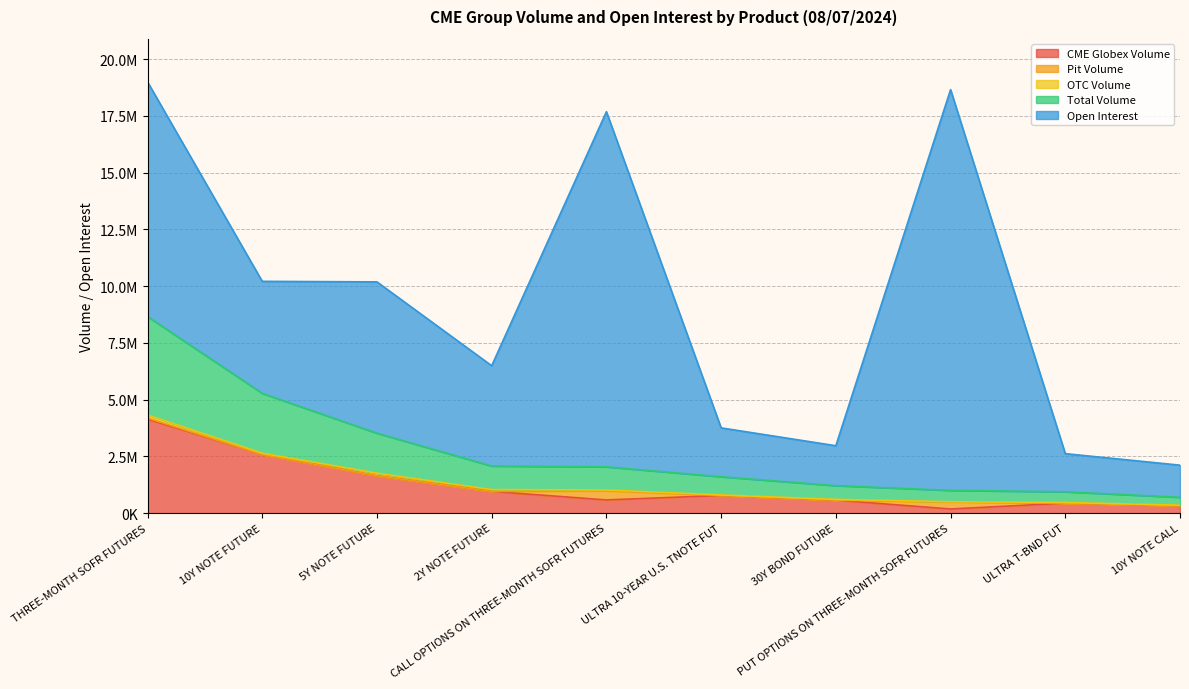

What position from the left is 30Y BOND FUTURE?

7